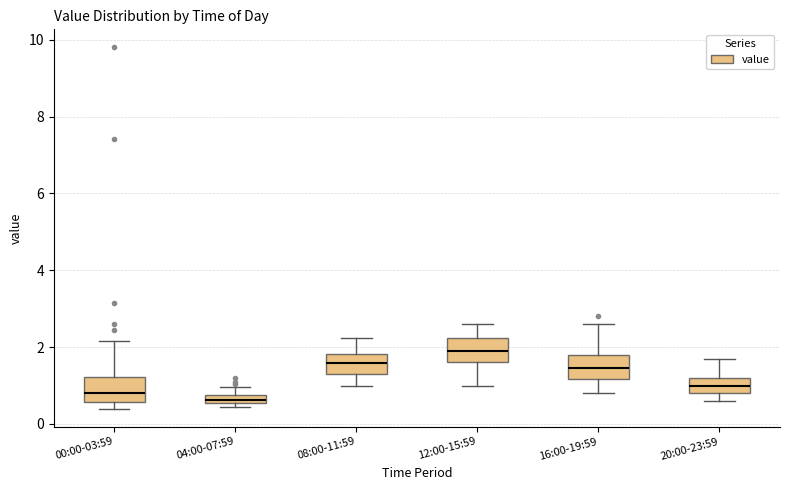

Which box has the highest median line?

12:00-15:59